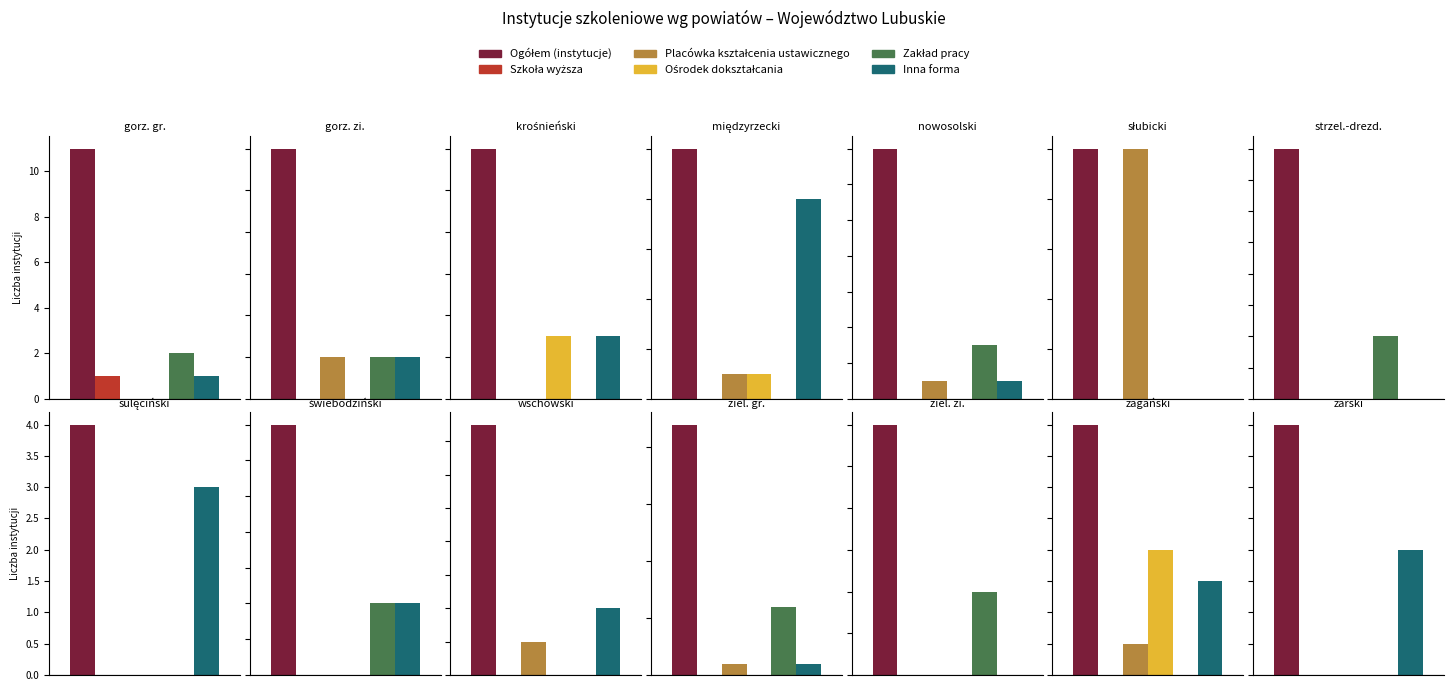

What position from the right is Powiat żagański?

2